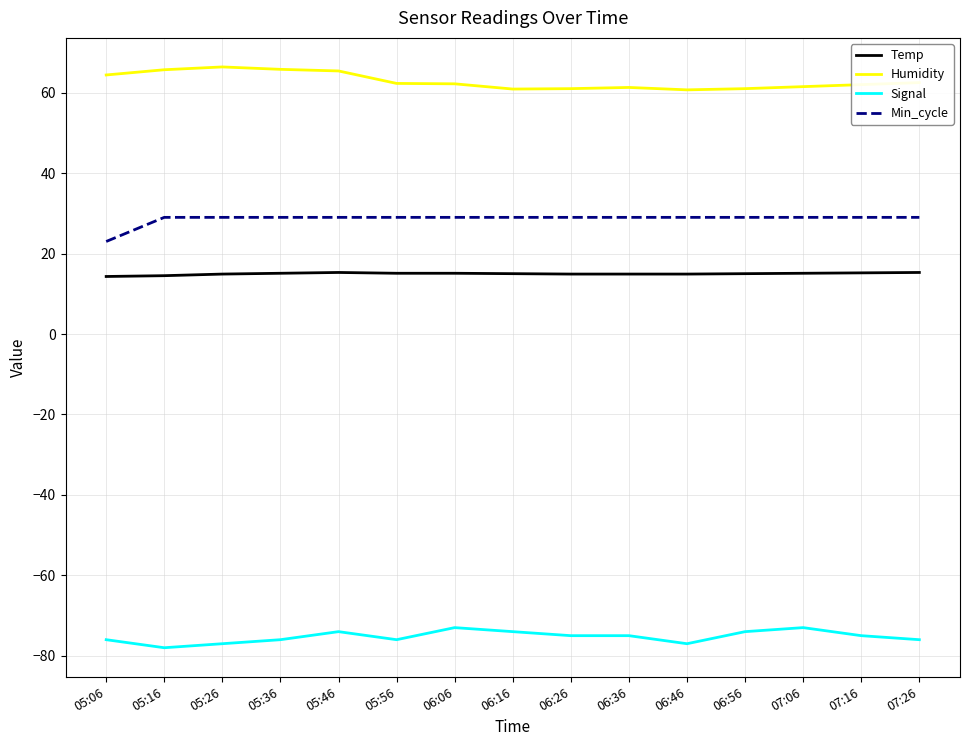

True or false: Signal and Temp intersect in this chart.

False